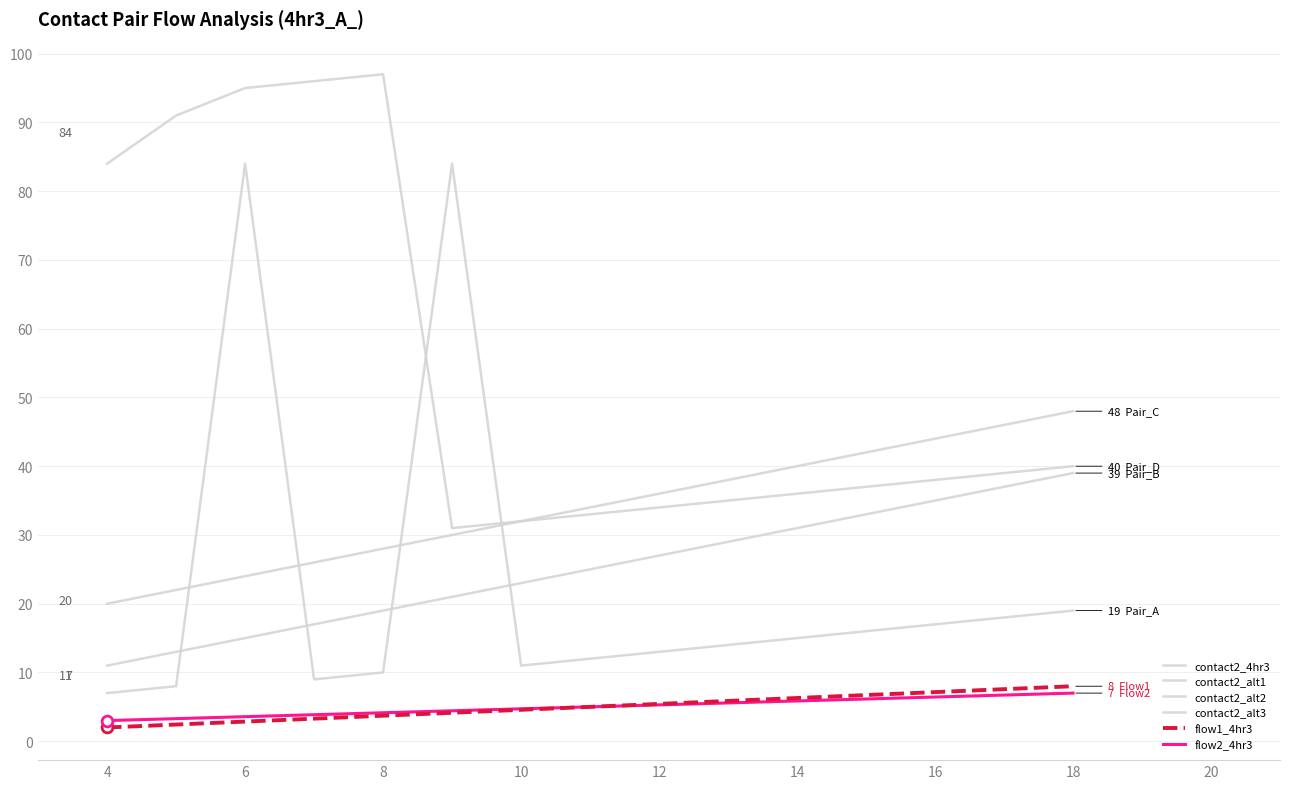

At how many categories does at least one series exceed 80?

6